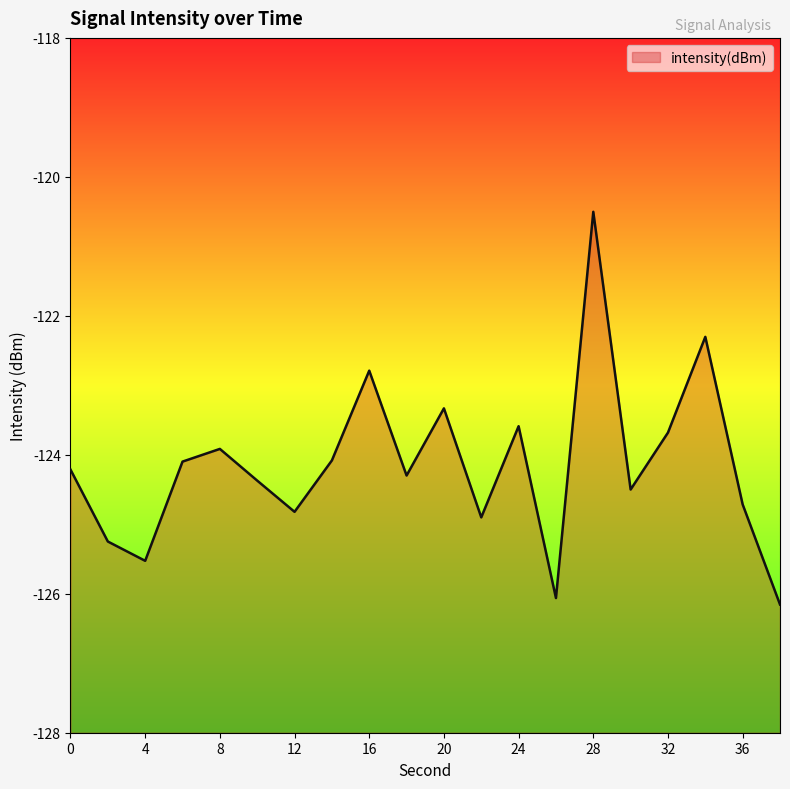

True or false: the data shows -123.9 at 8.

True